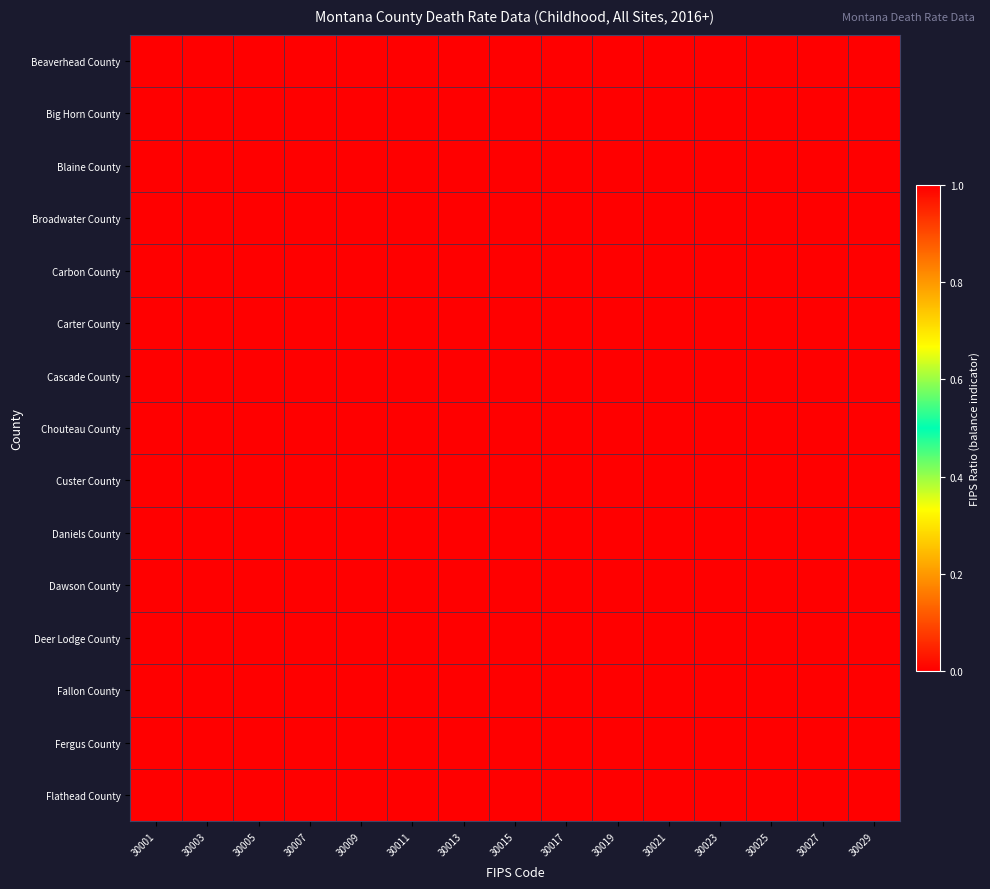

Which label corresponds to the smallest value in the chart?

30029